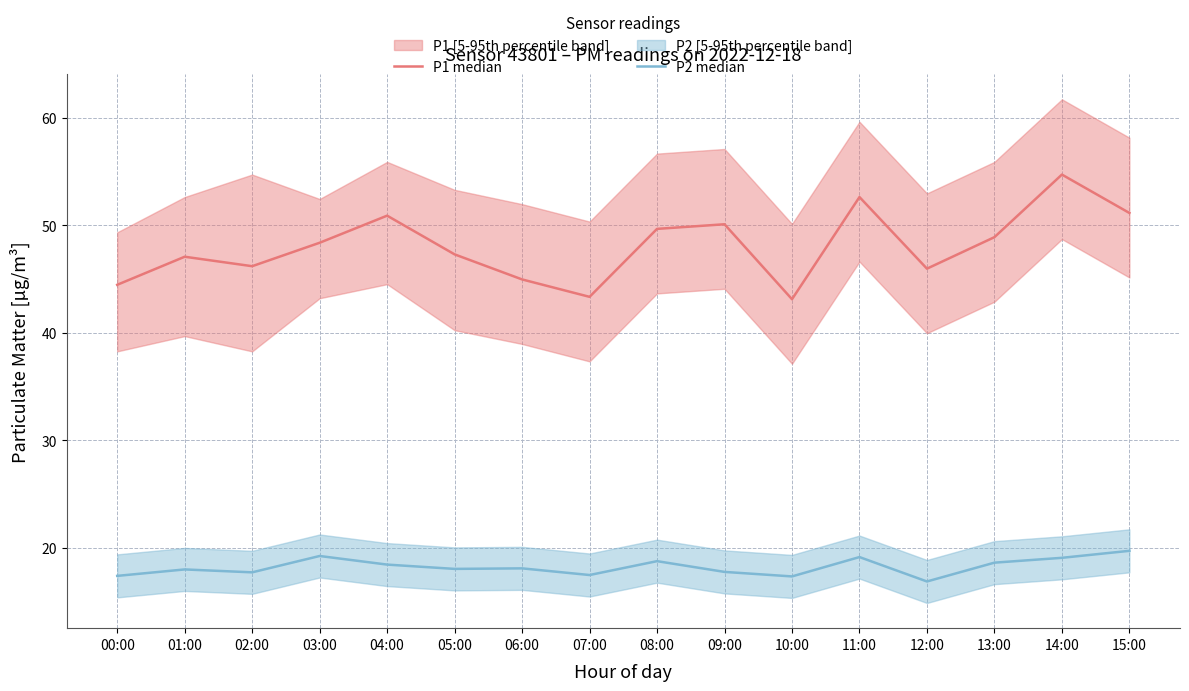

Where is the first local maximum for P1 median?

01:00